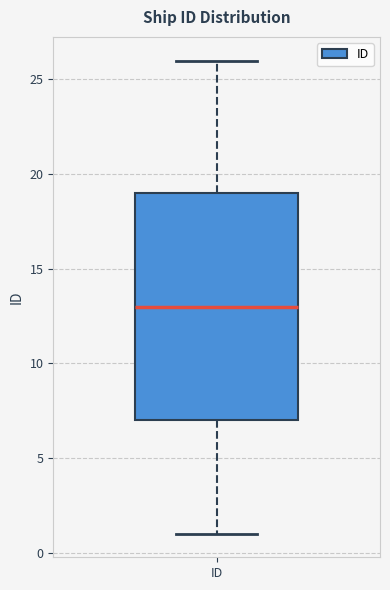

Read this box plot against the y-axis: the position of the median line, the range covered by the box, and the ends of both whiskers. The values are not printed on the chart, so give them approximately, as read against the axis.

median 13, box 7 to 19, whiskers 1 to 26